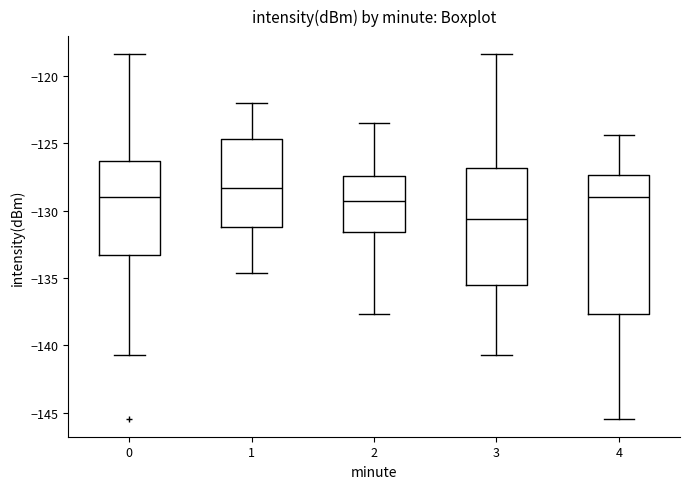

Where is the upper edge of the box at x = 2 on the y-axis? The values are not printed on the chart, so give them approximately, as read against the axis.

-127.5